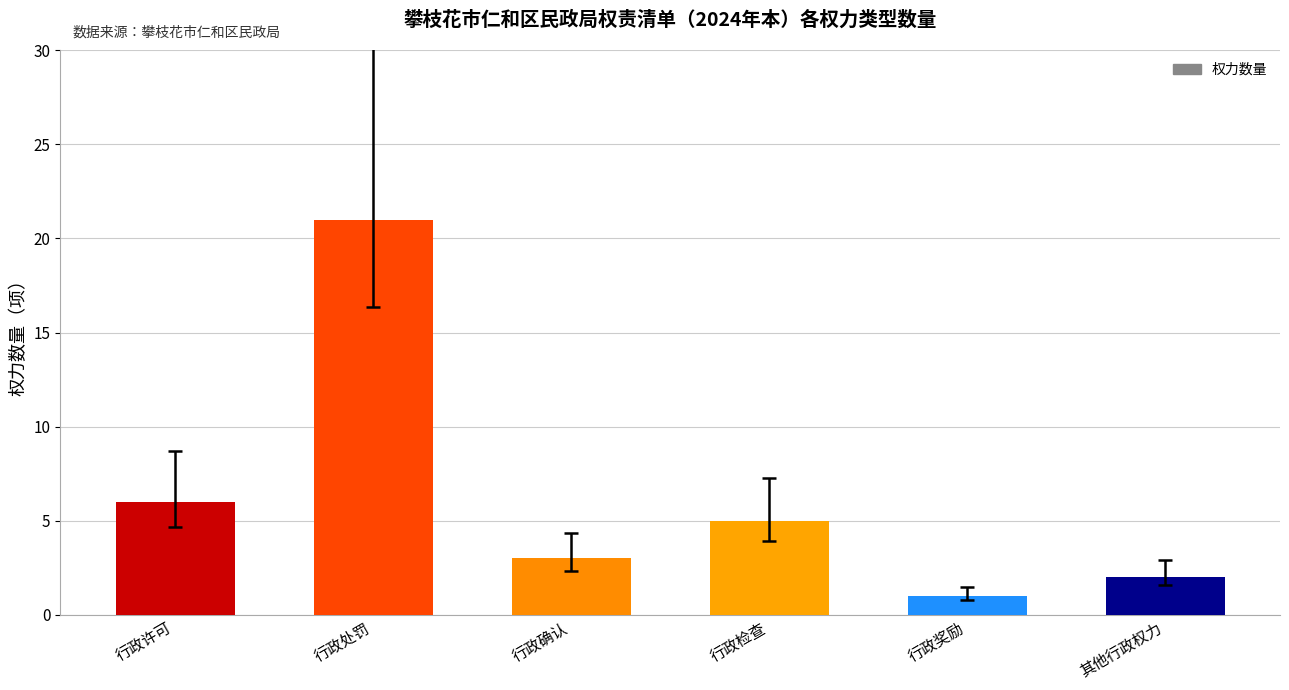

Reading left to right, what are all the values shown in this chart?

行政许可=6	行政处罚=21	行政确认=3	行政检查=5	行政奖励=1	其他行政权力=2